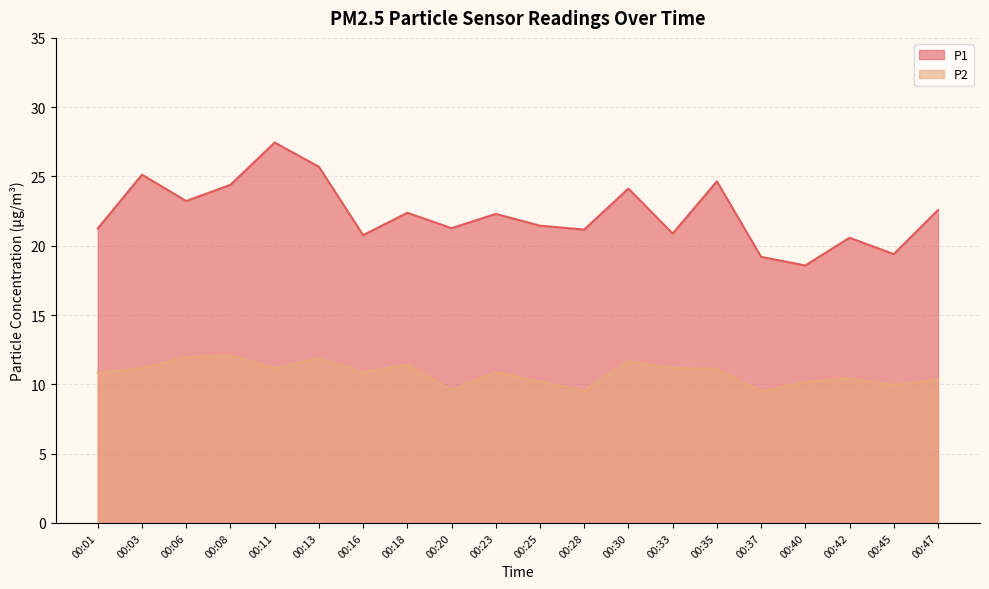

How many lines are shown in the chart?

2